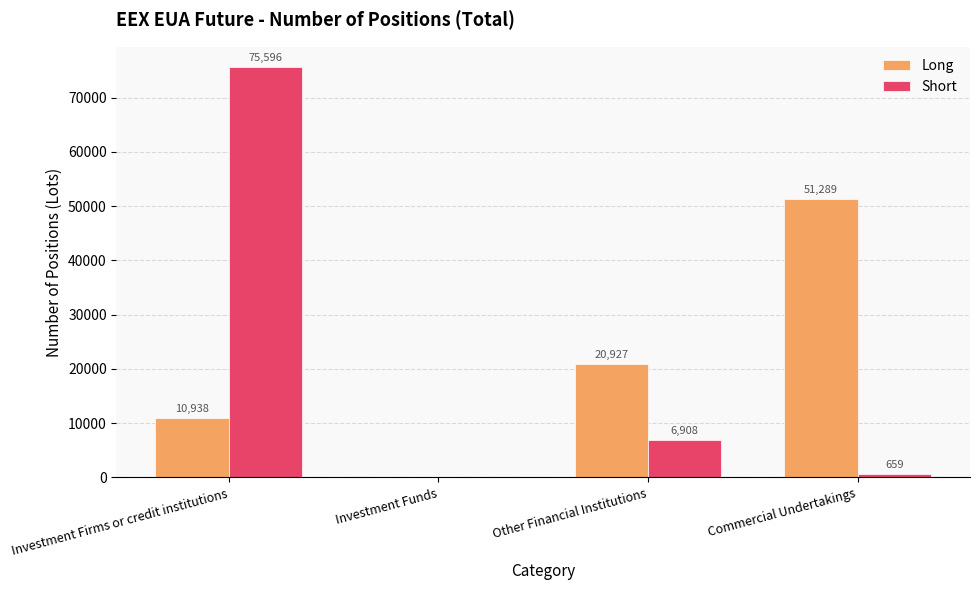

At which label is Short closest to 37798?

Other Financial Institutions